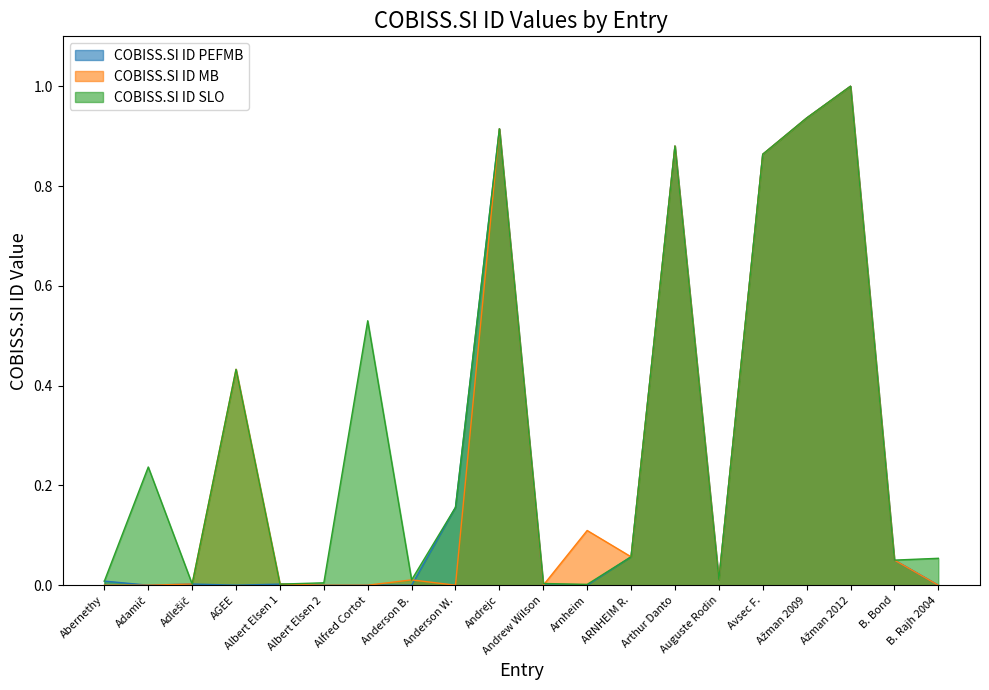

List the series in order of their peak value, lowest first.

COBISS.SI ID SLO, COBISS.SI ID MB, COBISS.SI ID PEFMB